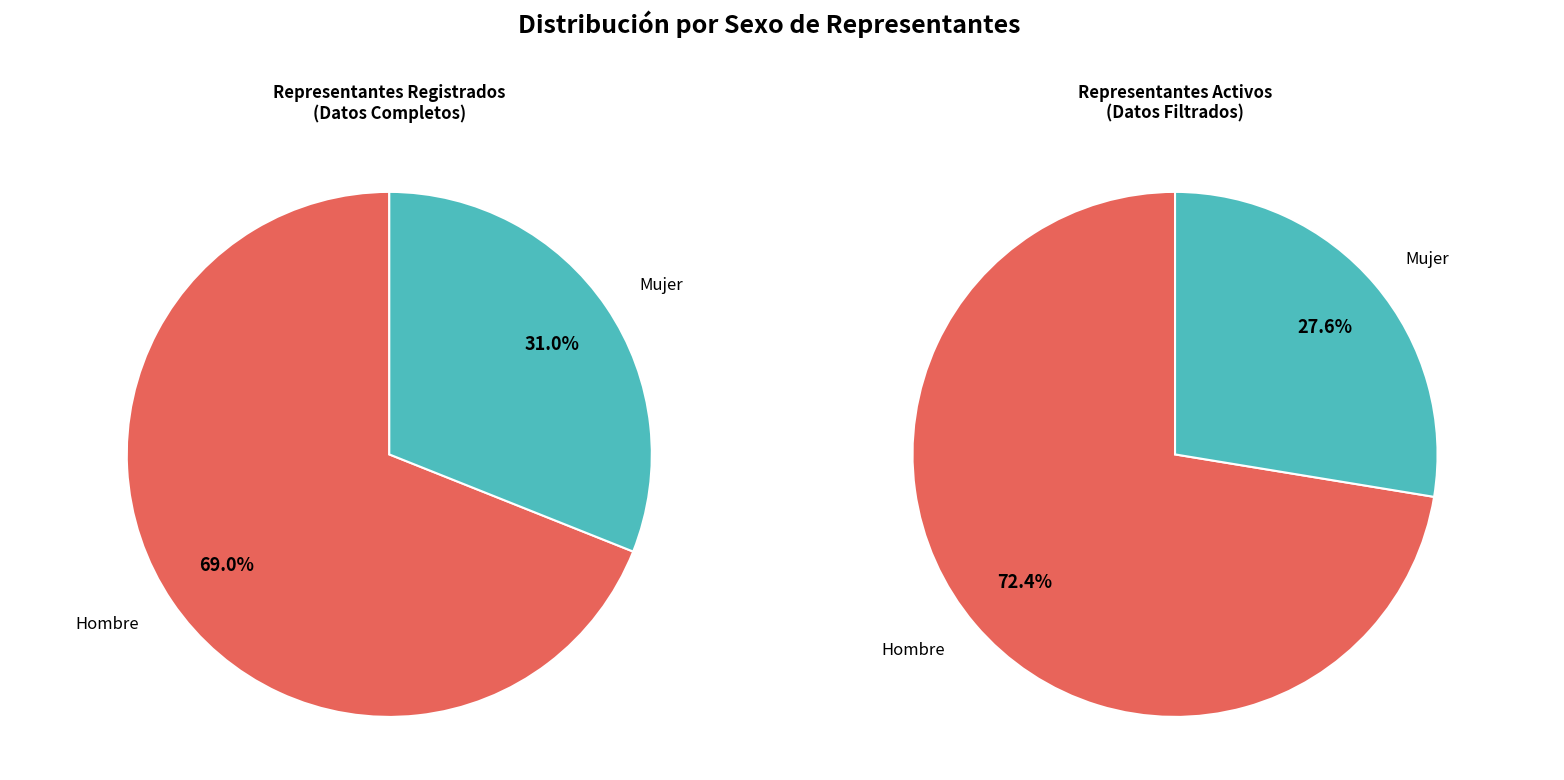

Combined, do Hombre and Mujer account for over 50%?

Yes